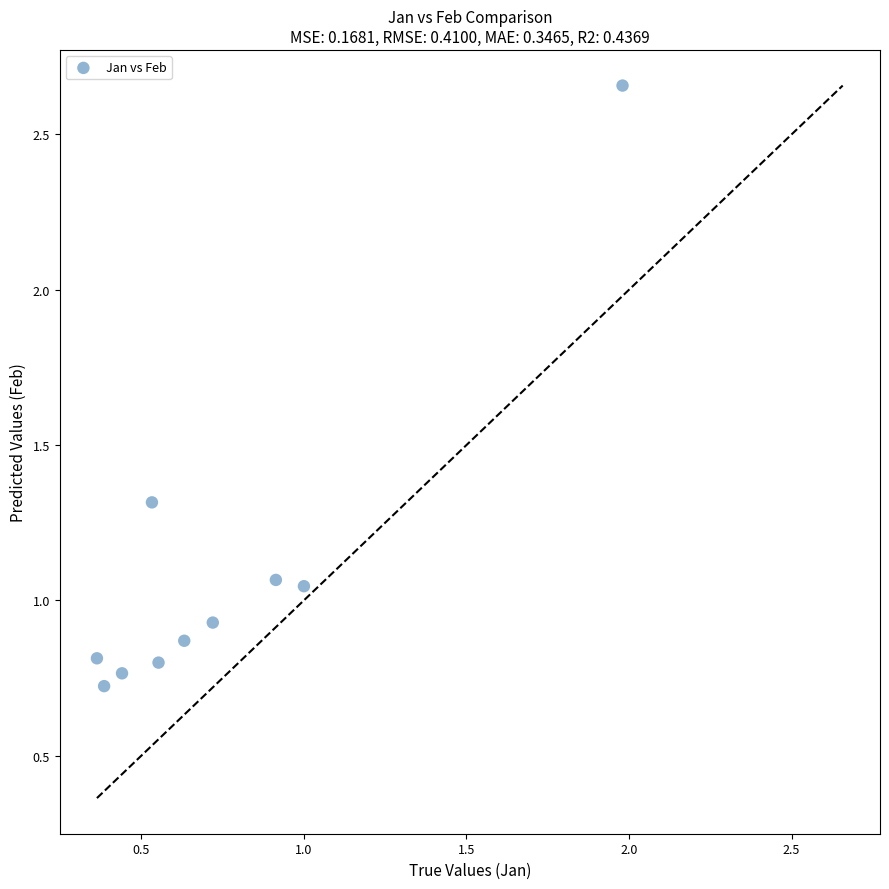

What is the range of Y values (max minus min)?

1.9